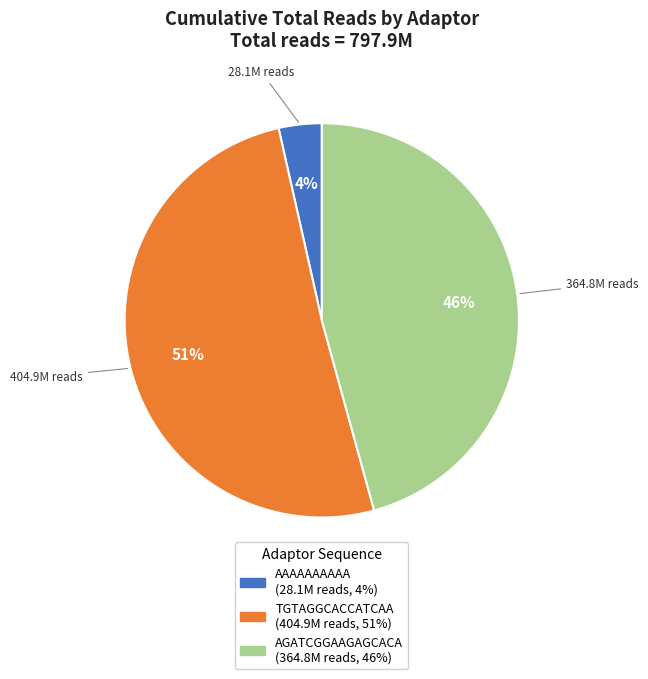

Is there any slice that represents more than half of the pie?

Yes